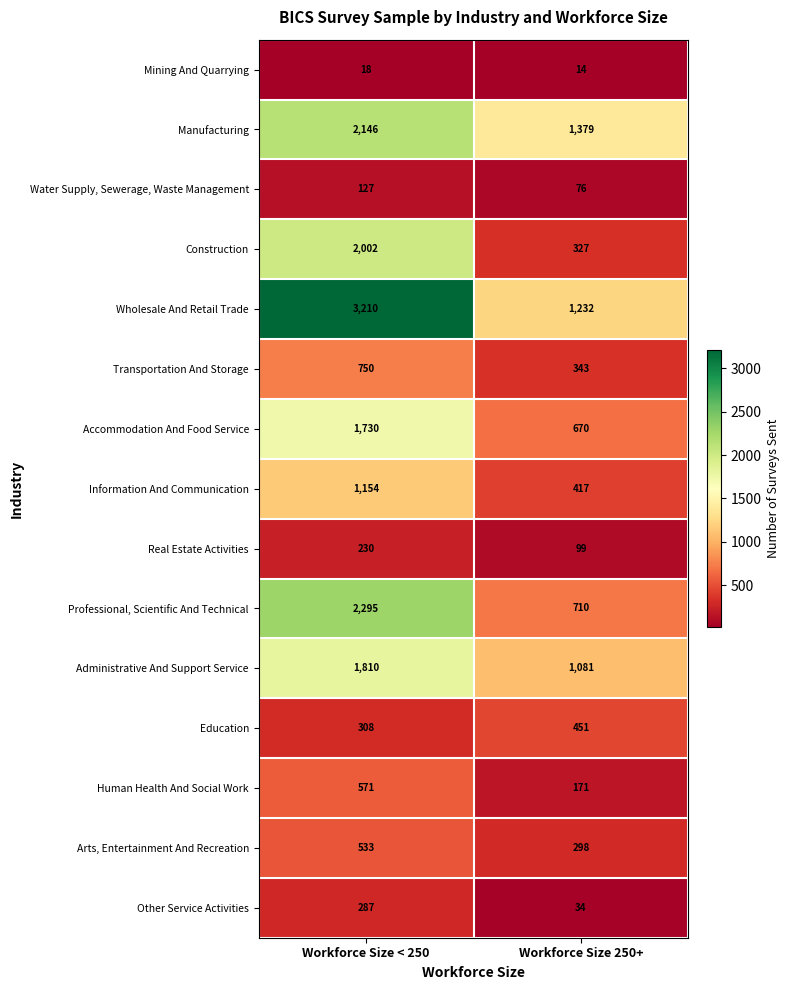

Reading left to right, transcribe all the data shown in this chart.

Mining And Quarrying: 18	14
Manufacturing: 2146	1379
Water Supply, Sewerage, Waste Management: 127	76
Construction: 2002	327
Wholesale And Retail Trade: 3210	1232
Transportation And Storage: 750	343
Accommodation And Food Service: 1730	670
Information And Communication: 1154	417
Real Estate Activities: 230	99
Professional, Scientific And Technical: 2295	710
Administrative And Support Service: 1810	1081
Education: 308	451
Human Health And Social Work: 571	171
Arts, Entertainment And Recreation: 533	298
Other Service Activities: 287	34